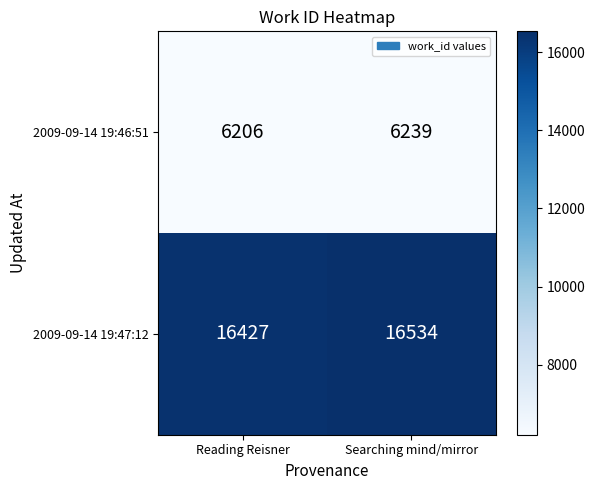

At which label is 2009-09-14 19:47:12 closest to 16480?

Reading Reisner